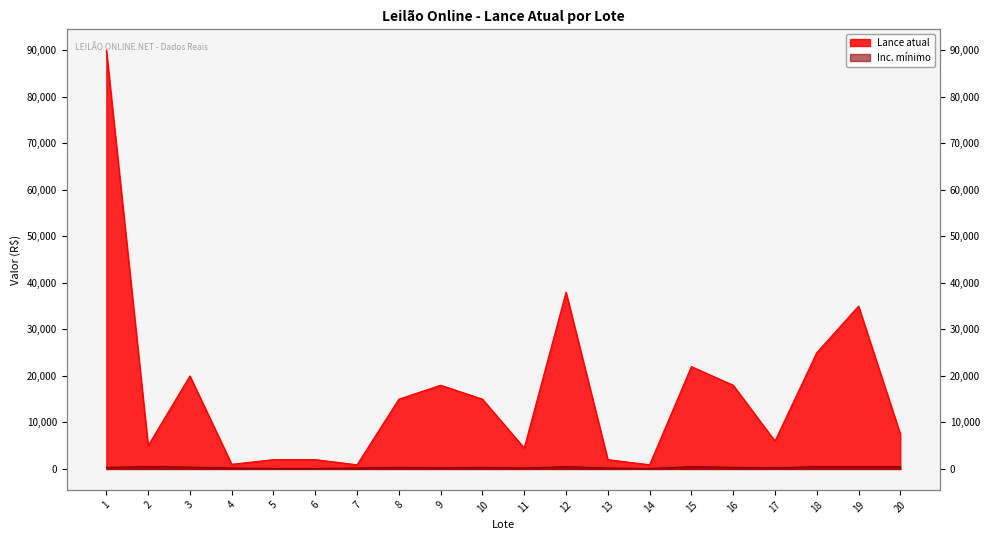

Which series has the largest total across all categories?

Lance atual